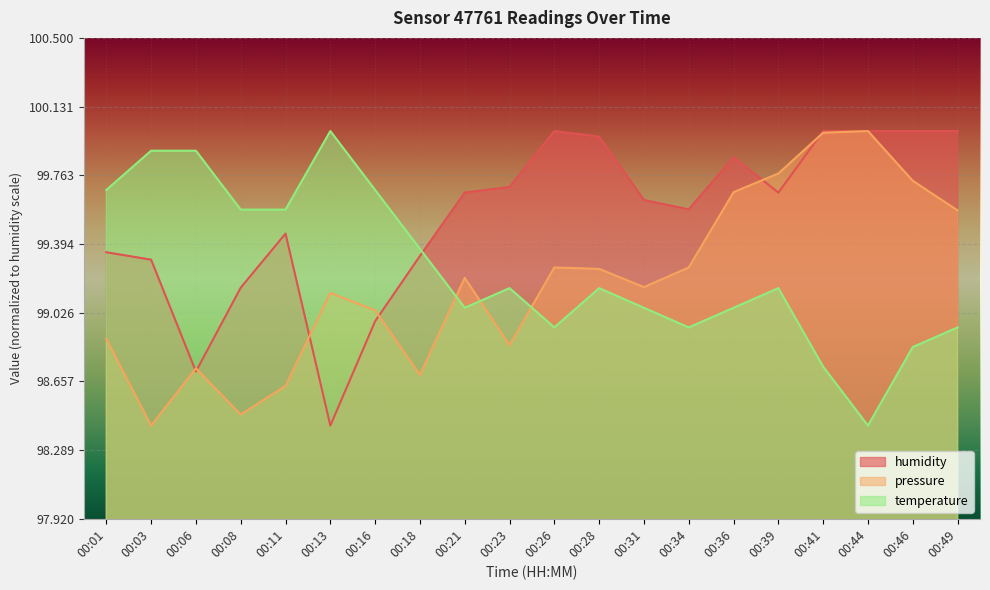

What is the total value across all series at 00:26?

298.2